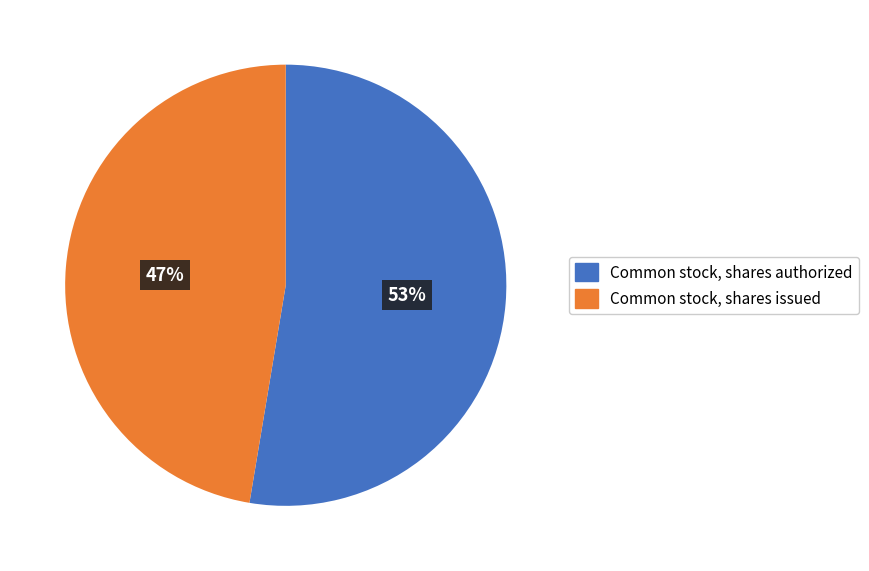

Rank the categories by value from highest to lowest.

Common stock, shares authorized, Common stock, shares issued